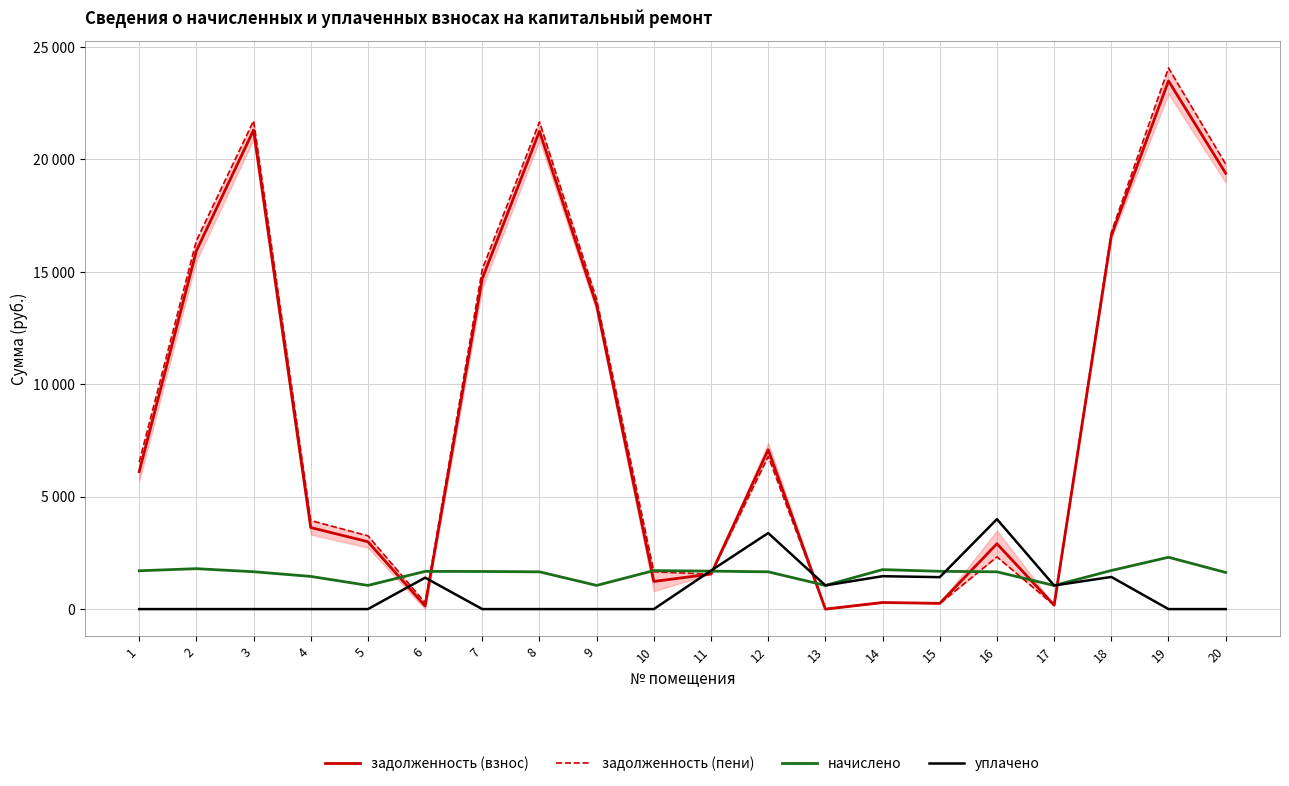

Rank the series at 19 from lowest to highest value.

уплачено, начислено, задолженность (взнос), задолженность (пени)